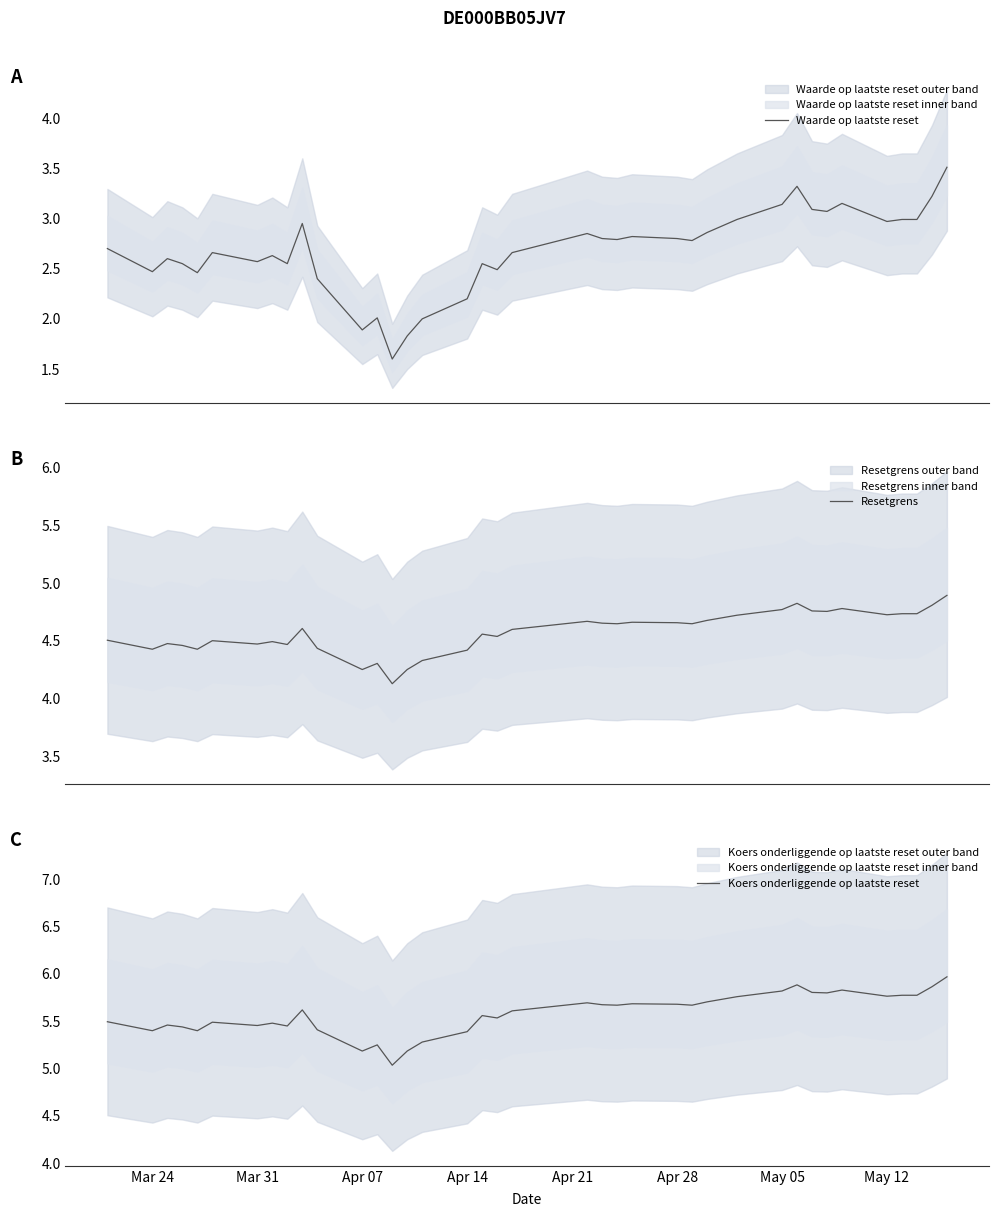

The value of Koers onderliggende op laatste reset at Mar 24 is 5.4. True or false?

True